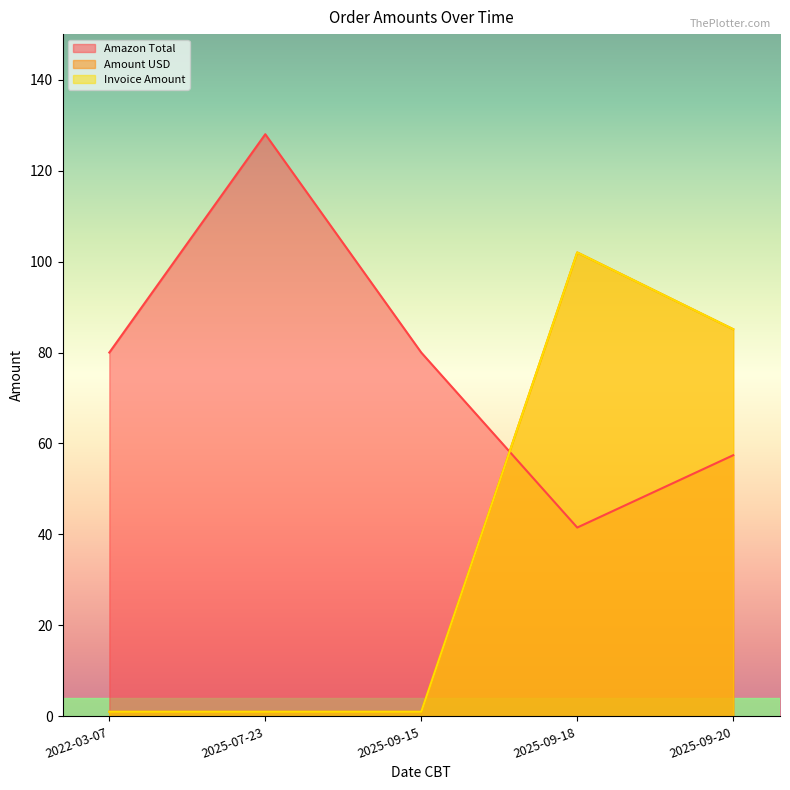

At which category is the sum across all series the highest?

2025-09-18